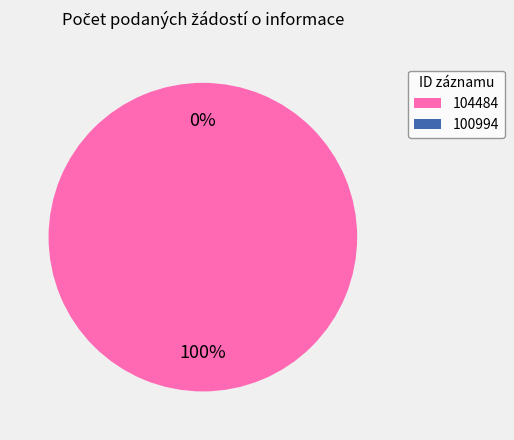

Which slice is the smallest?

100994